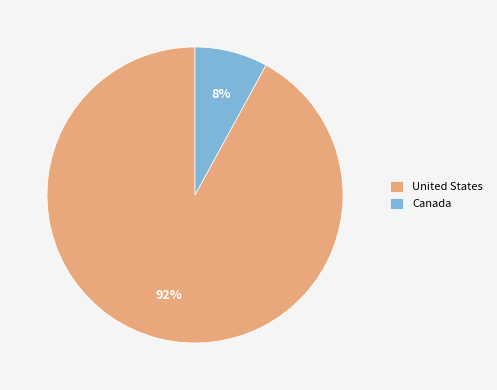

To the nearest percent, what portion does Canada represent?

8%